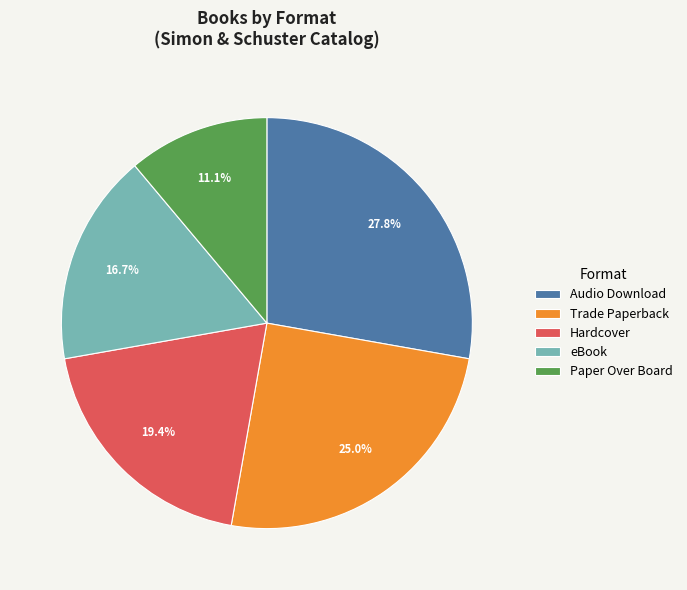

Is there any slice that represents more than half of the pie?

No